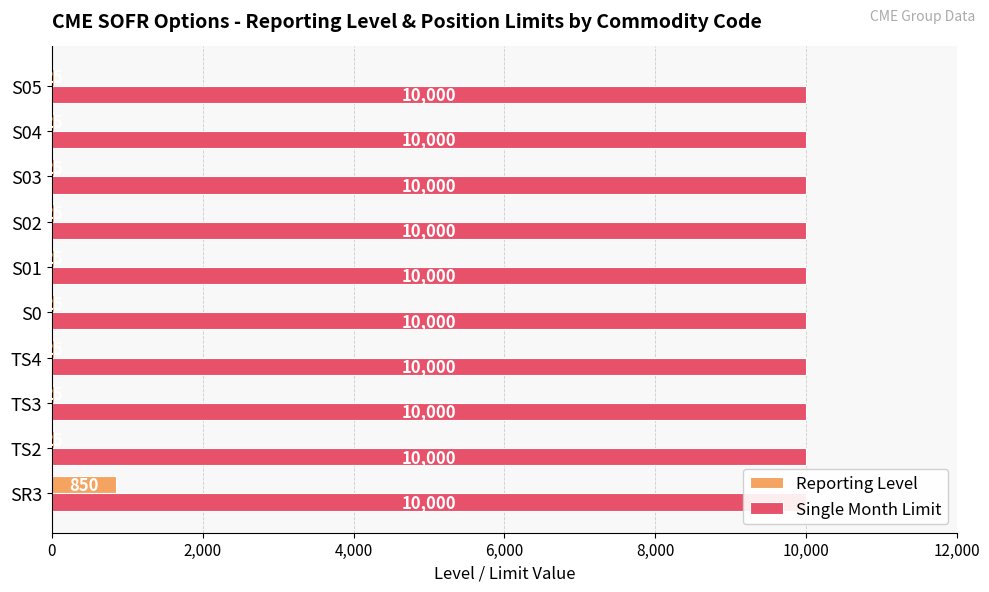

What is the sum of all Reporting Level values?

1075.0